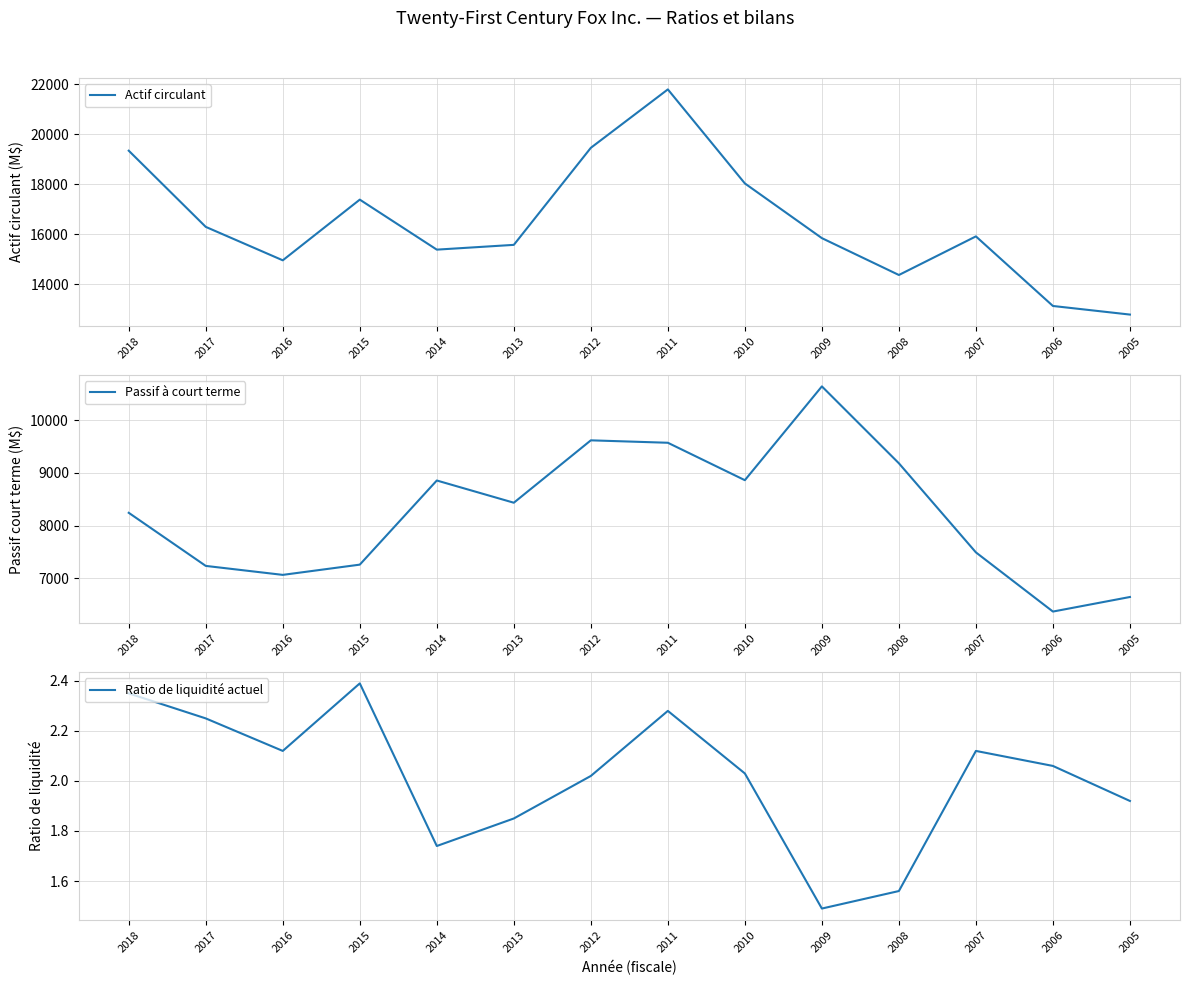

Does the chart display data point markers on the line(s)?

No